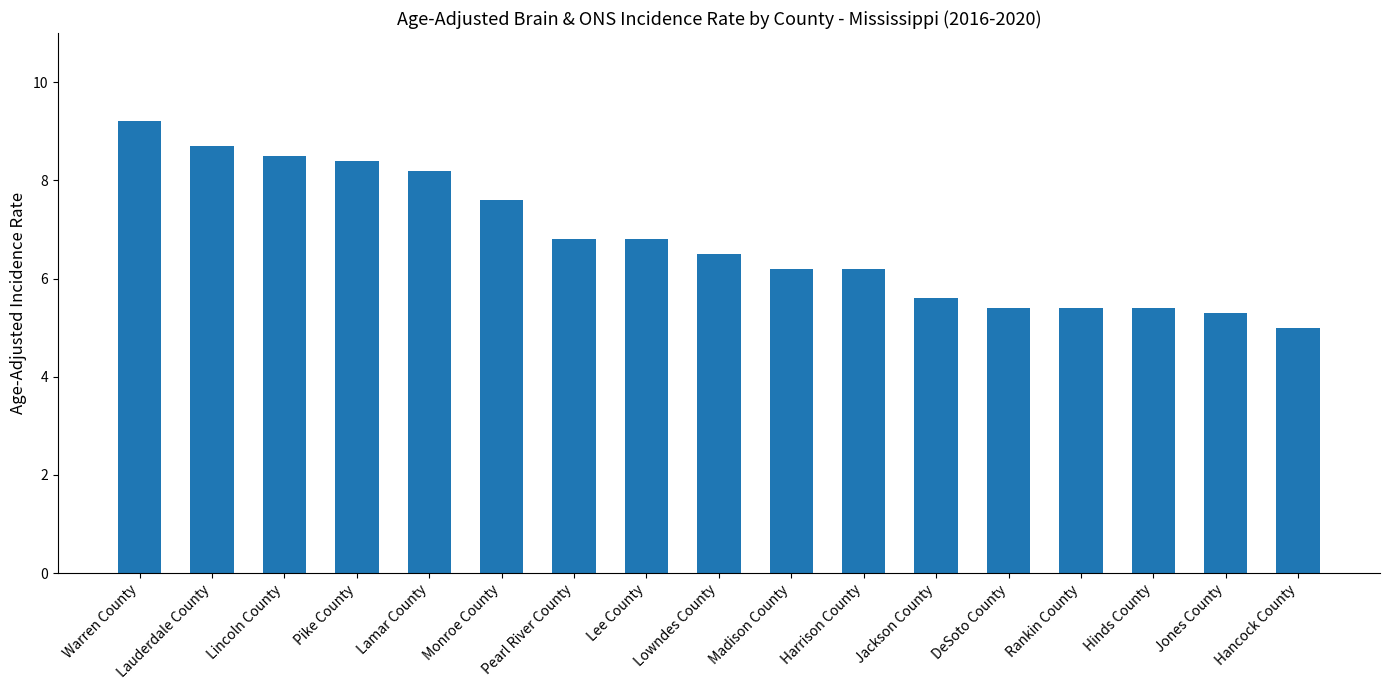

How many values exceed 6?

11